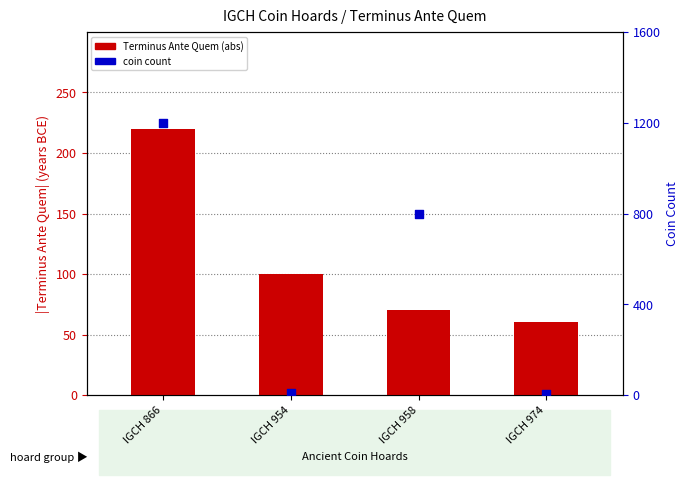

Which series reaches the maximum Y coordinate?

coin count